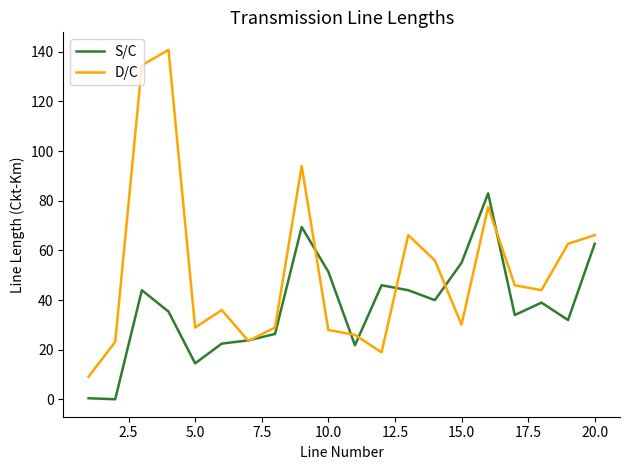

Which series has the largest total across all categories?

D/C